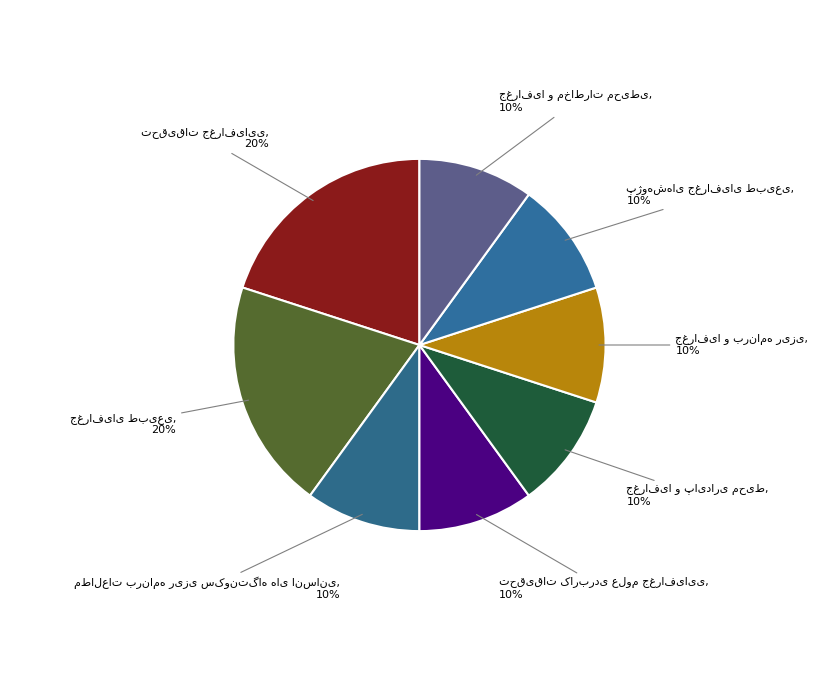

Is there any slice that represents more than half of the pie?

No